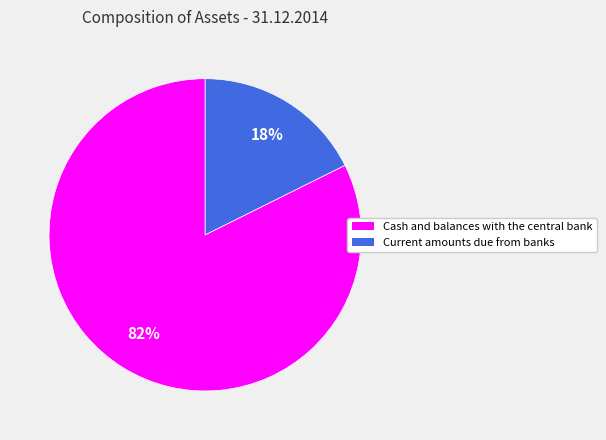

True or false: Current amounts due from banks accounts for 27% of the total.

False